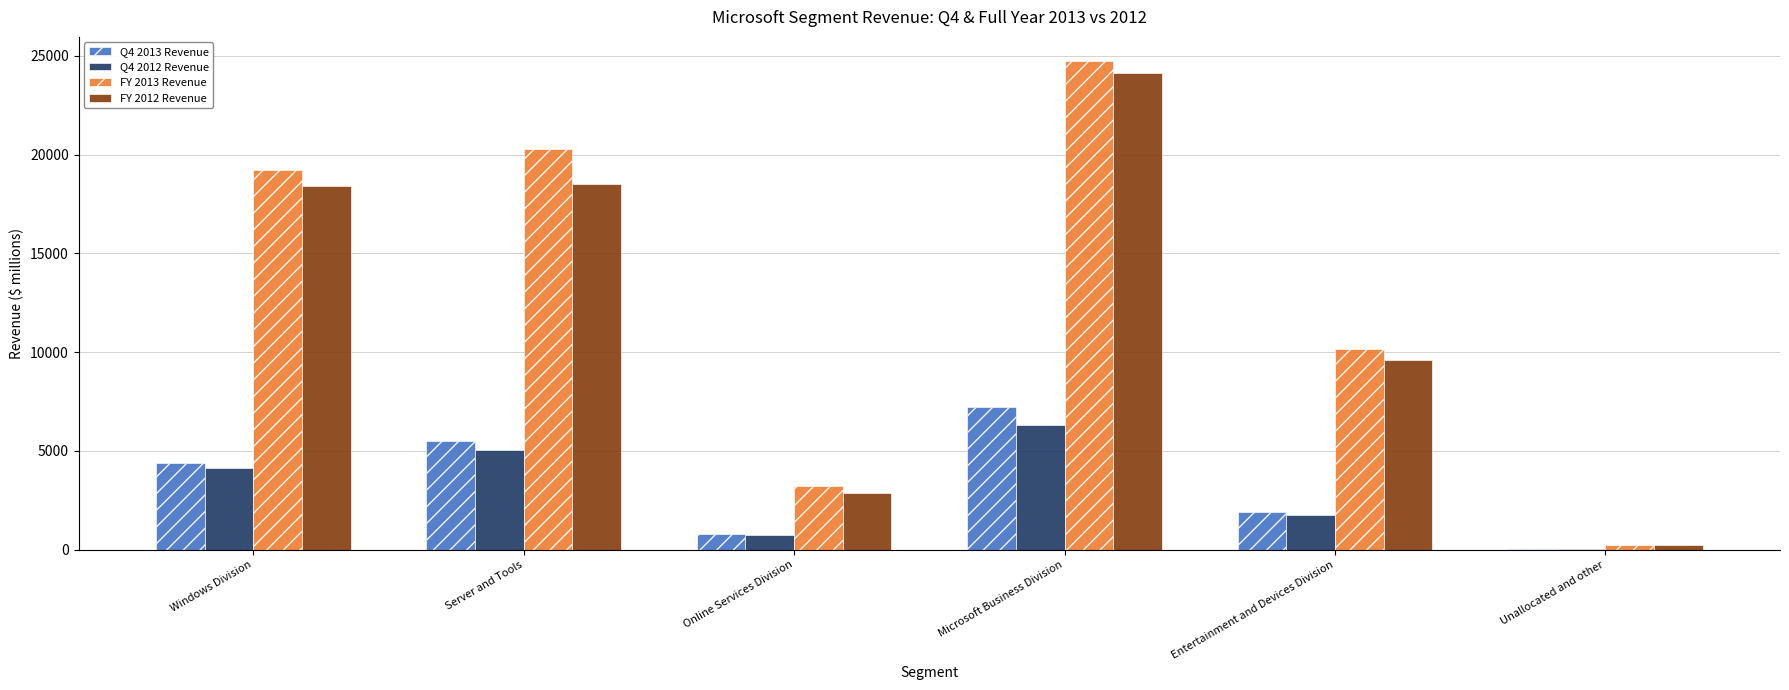

What is the average value of the FY 2013 Revenue series?

12975